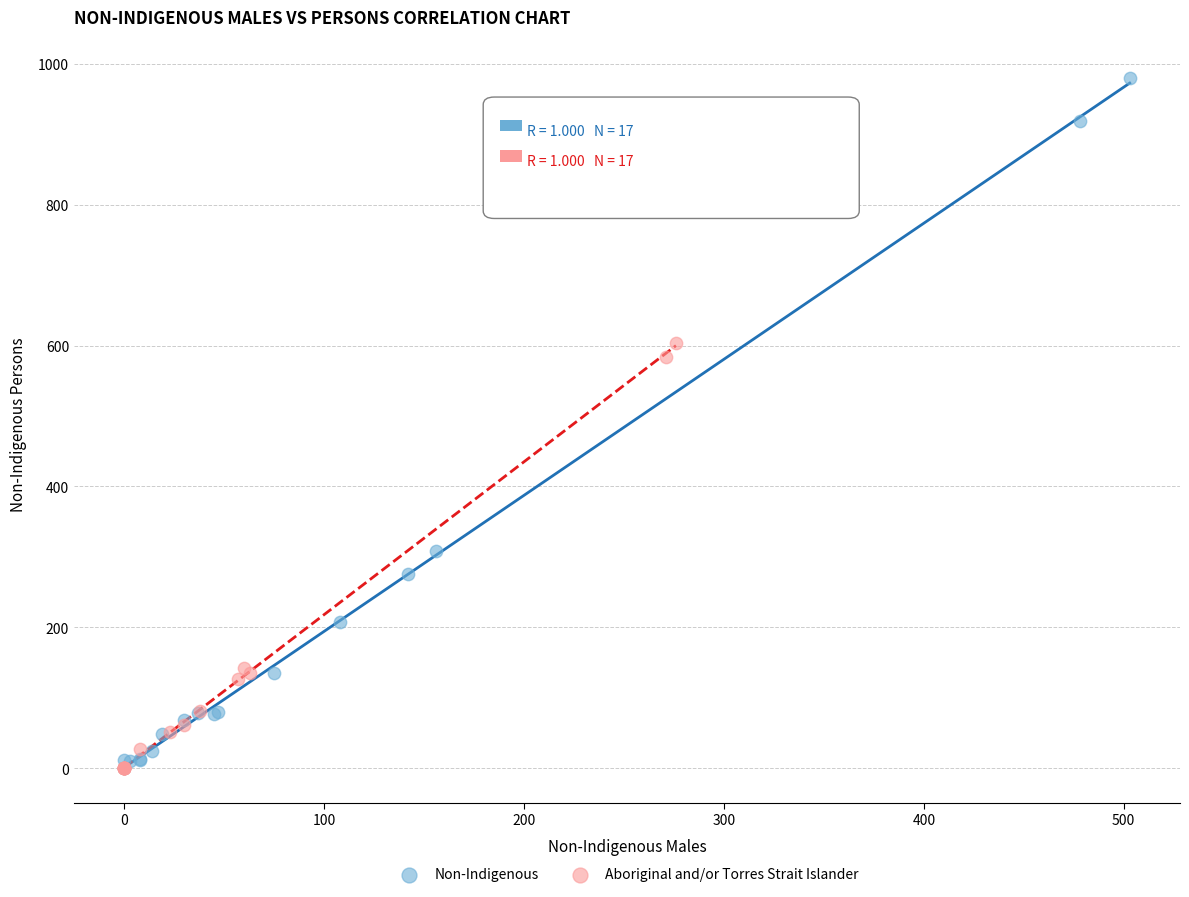

Which series reaches the maximum Y coordinate?

Non-Indigenous